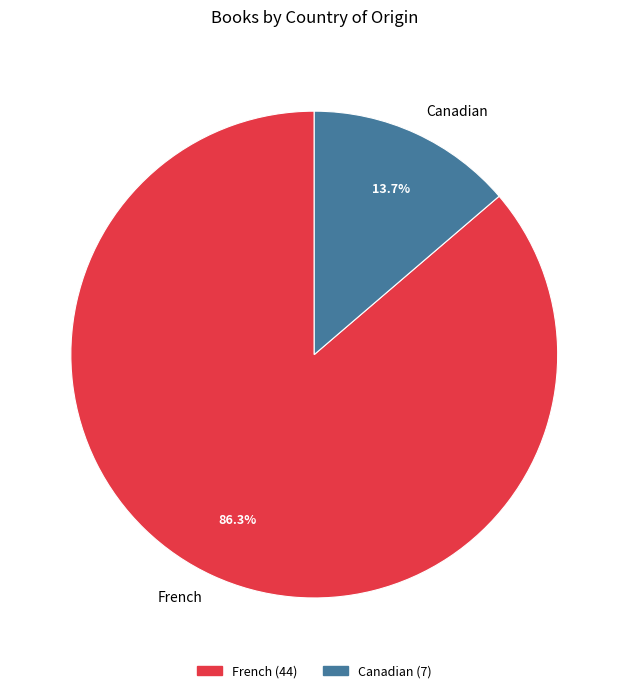

Count the number of slices in the pie.

2